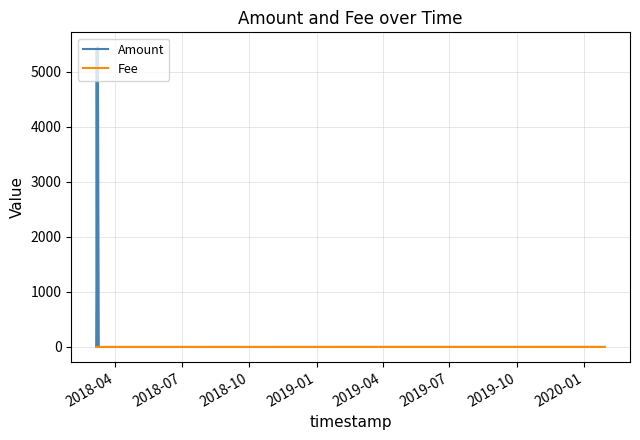

Rank the series by their maximum value, from highest to lowest.

Amount, Fee